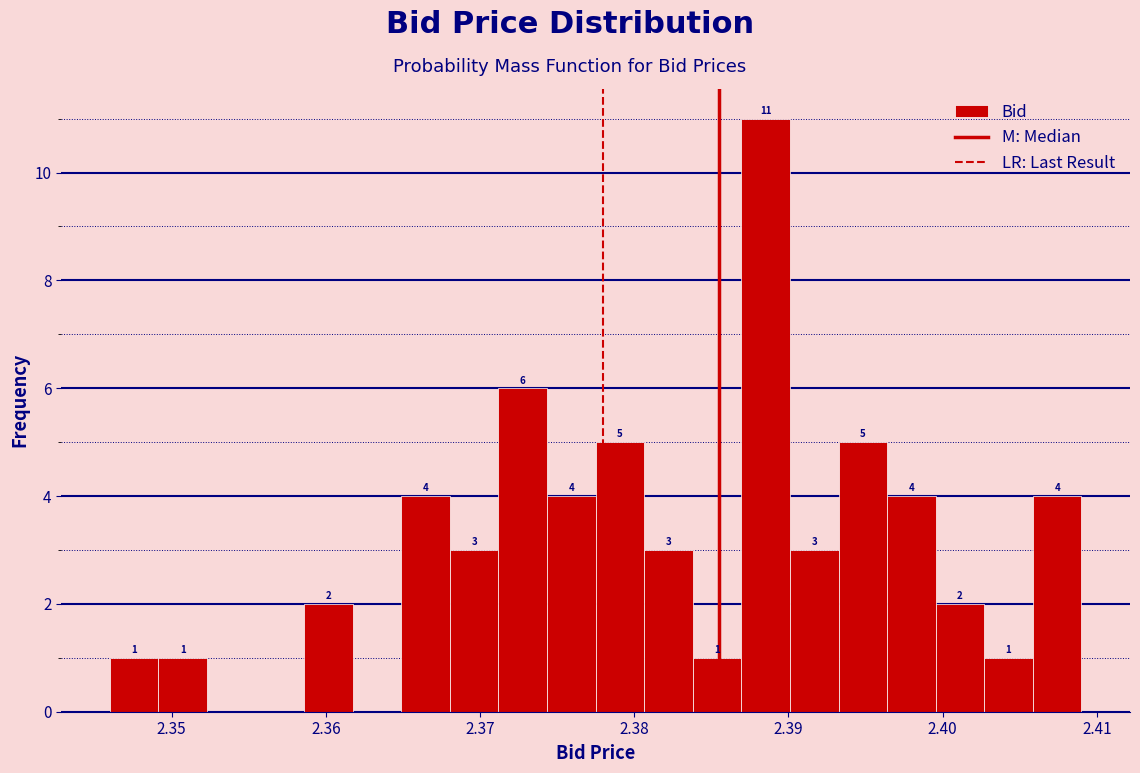

Read against the x-axis, roughly where is the centre of the tallest bar?

2.389